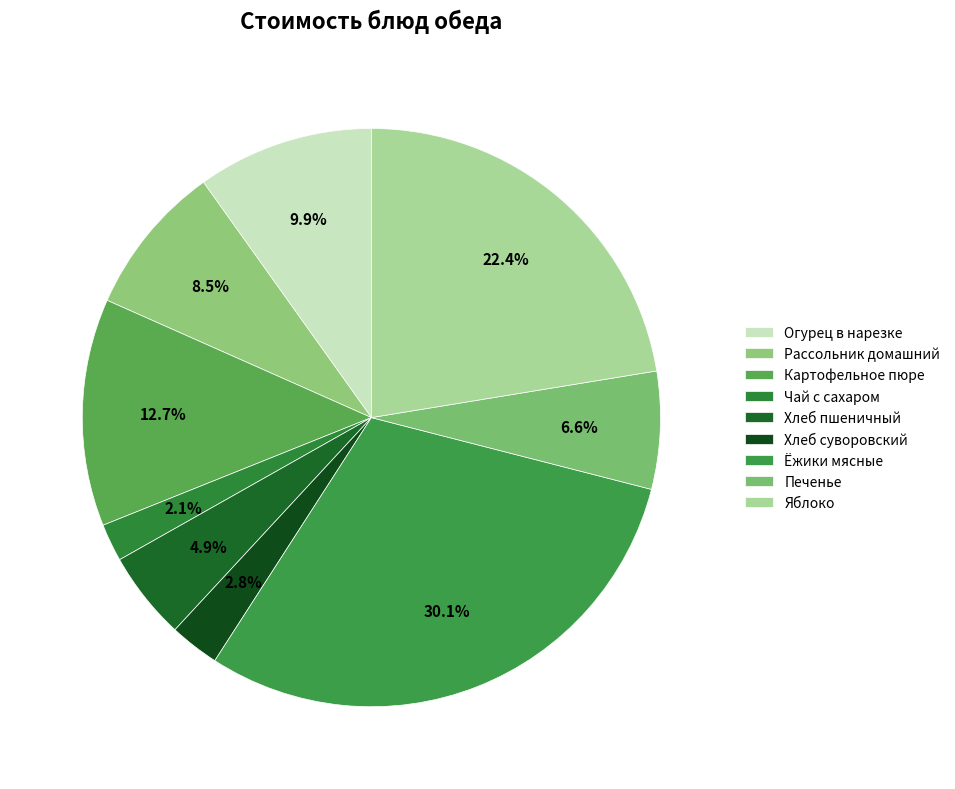

To the nearest percent, what portion does Хлеб пшеничный represent?

5%